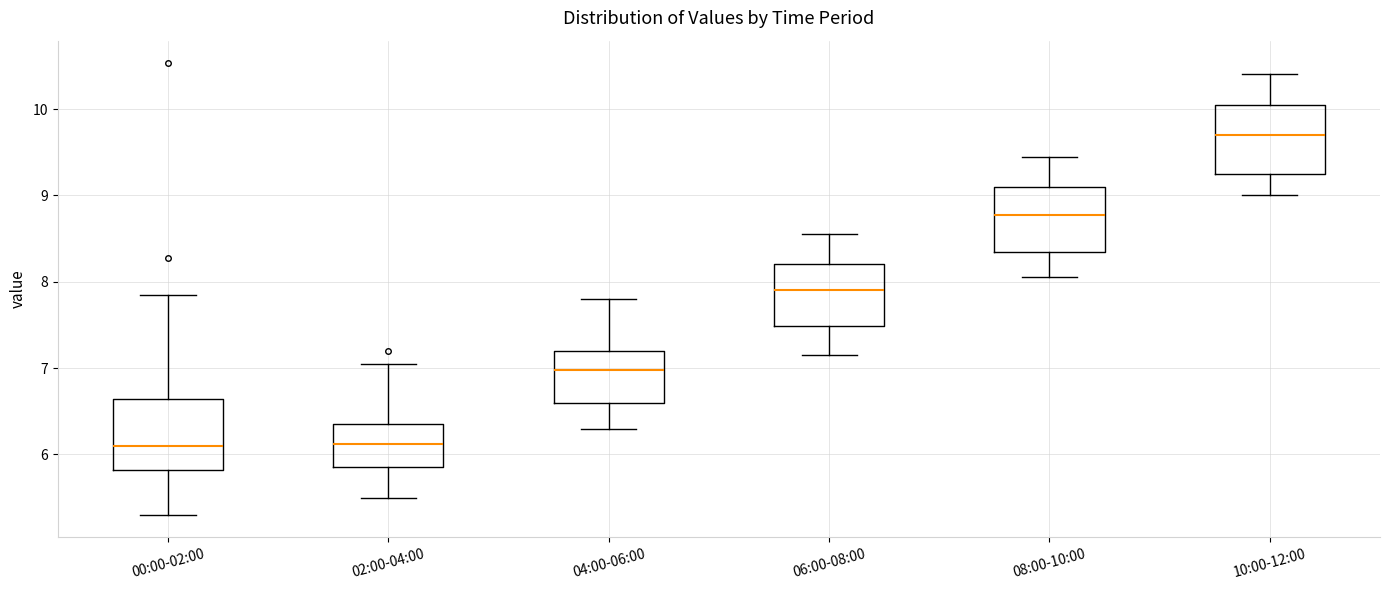

Where is the lower edge of the box for 06:00-08:00 on the y-axis? The values are not printed on the chart, so give them approximately, as read against the axis.

7.5